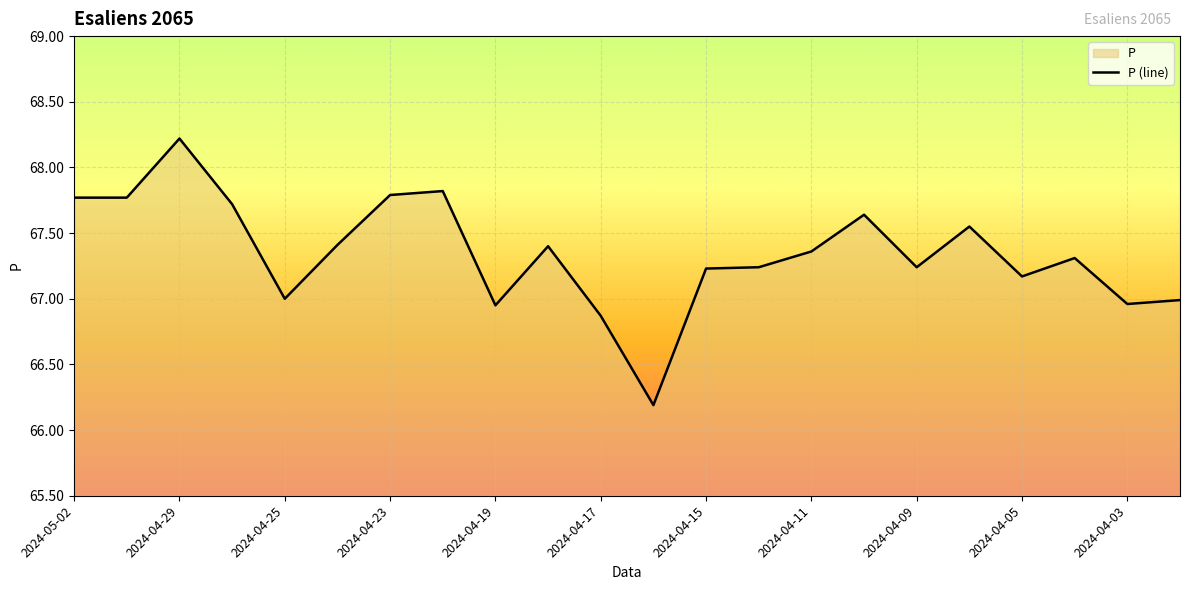

What is the greatest value displayed?

68.2